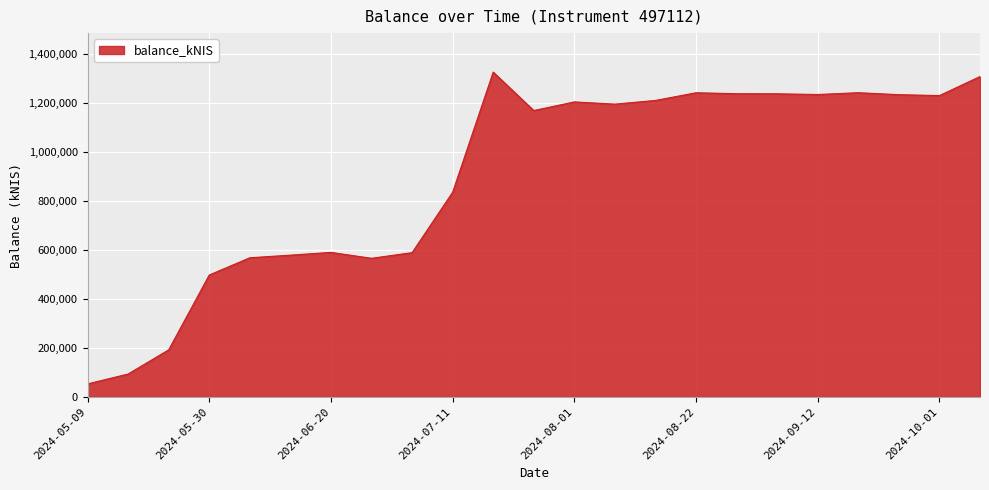

What is the smallest value displayed?

53118.1